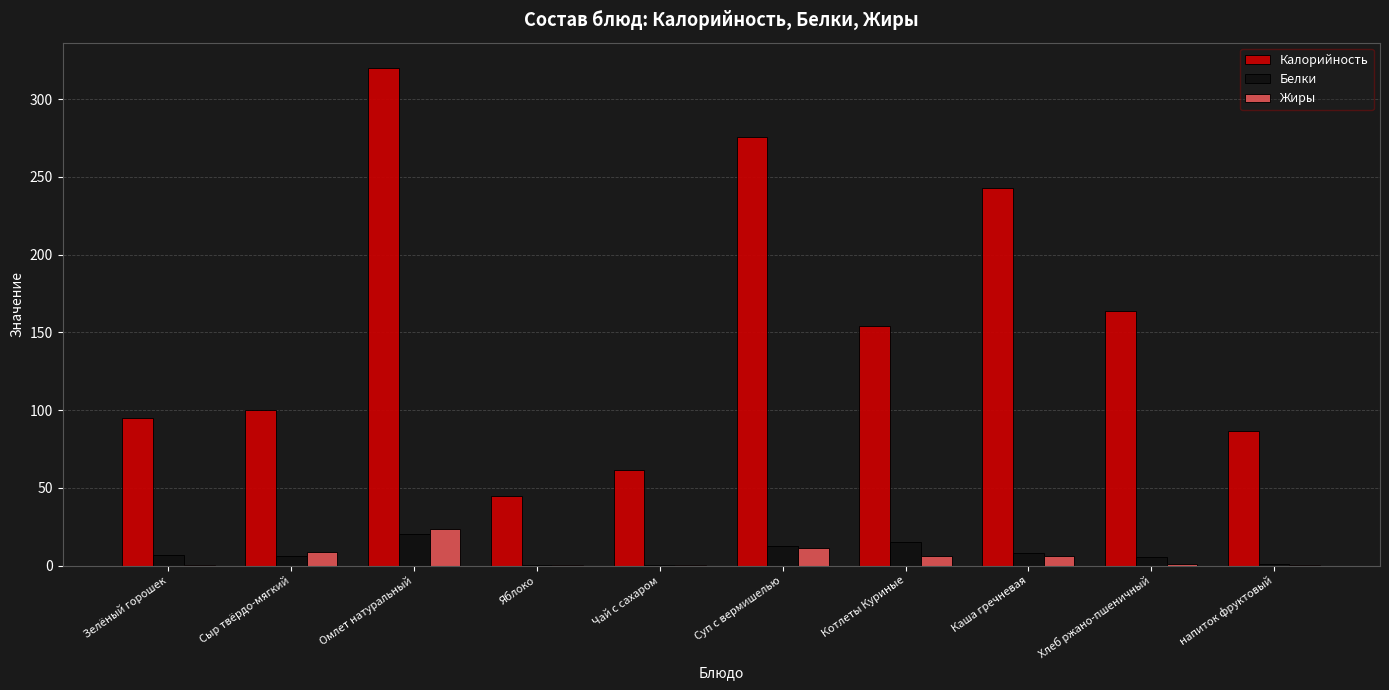

Which series changed the most between Омлет натуральный and напиток фруктовый?

Калорийность